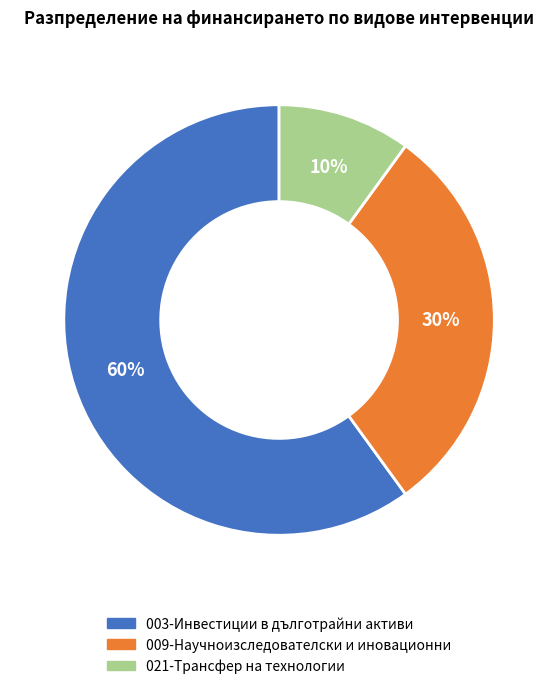

How many slices are in this pie chart?

3